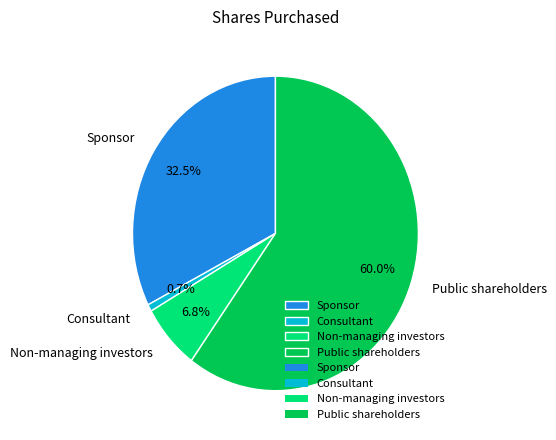

What is the ratio of the value at Non-managing investors to the value at Consultant?

9.4